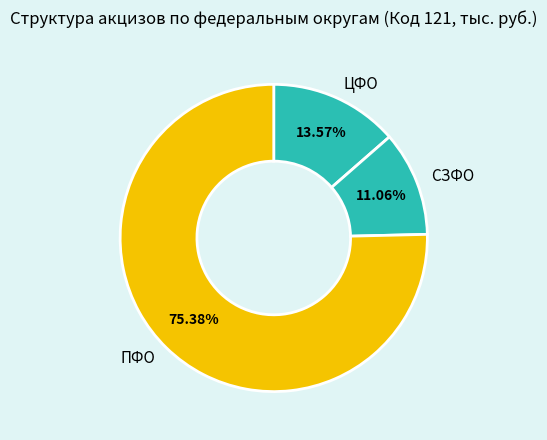

Rank the categories by value from lowest to highest.

СЗФО, ЦФО, ПФО